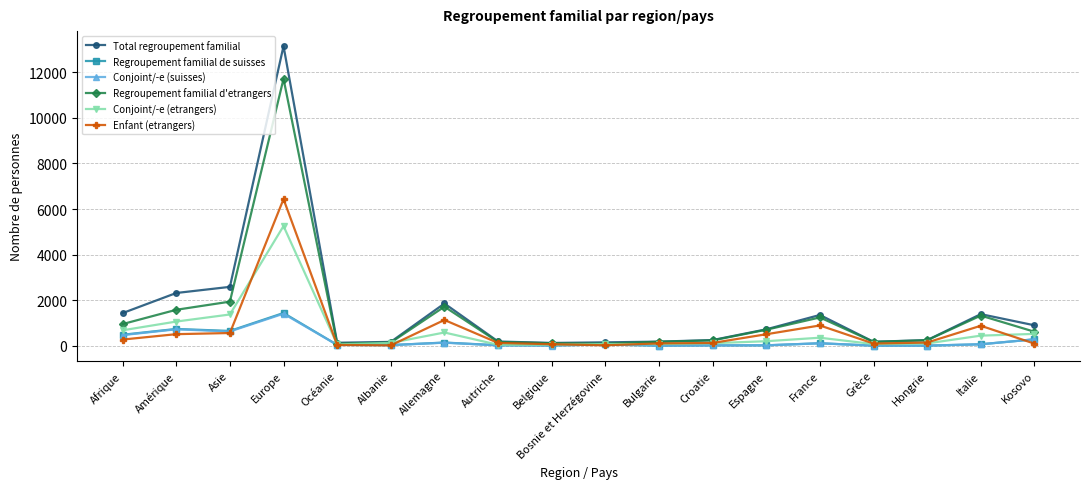

What is the sum of all Regroupement familial de suisses values?

4101